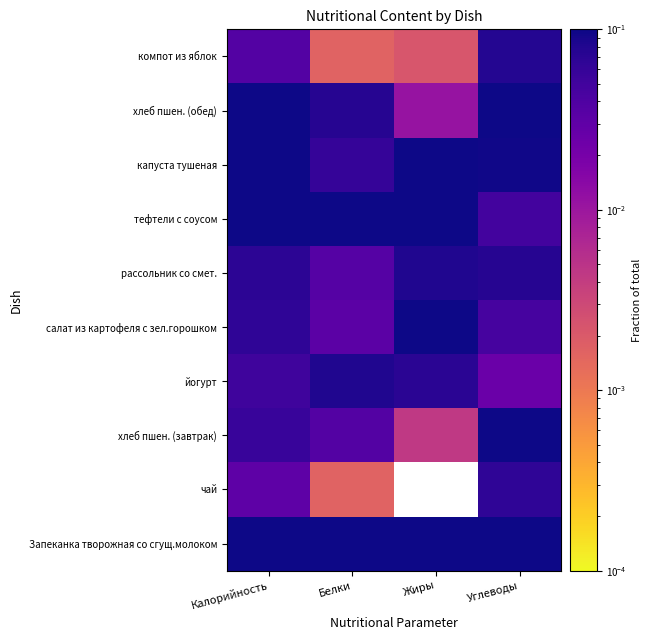

Which has a higher value, Белки or Углеводы?

Белки